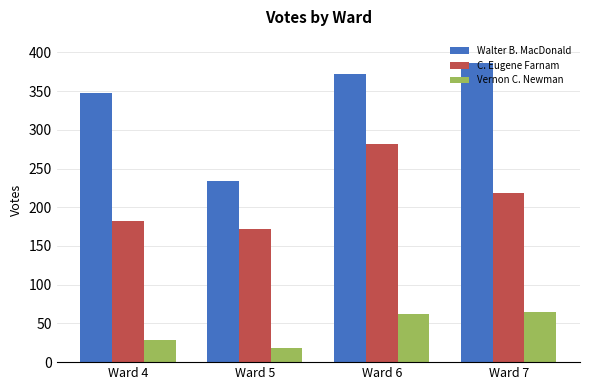

The Vernon C. Newman series shows 18 at Ward 5. True or false?

True